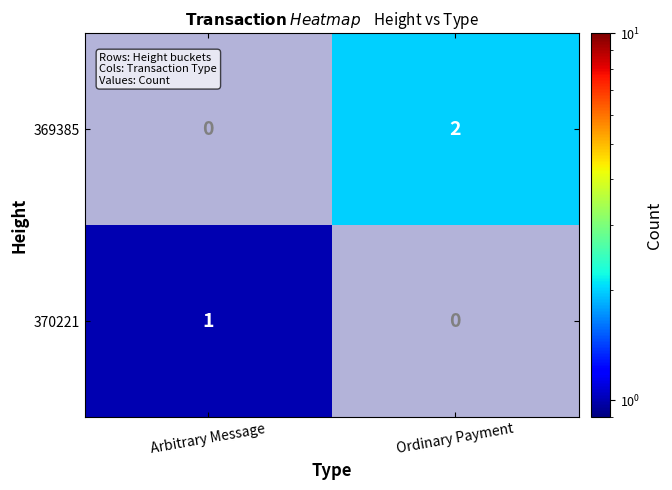

How many categories are shown in the chart?

2